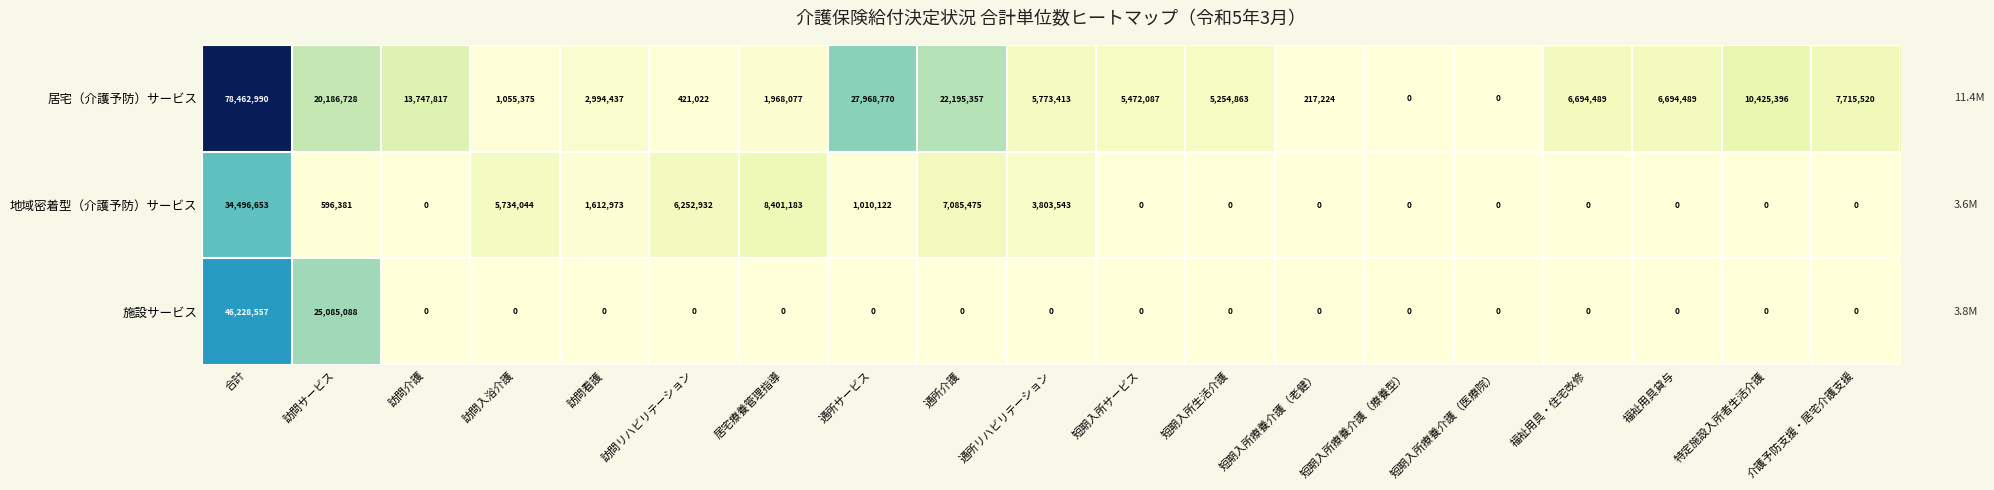

True or false: 居宅（介護予防）サービス has a value of 22195357 at 通所介護.

True